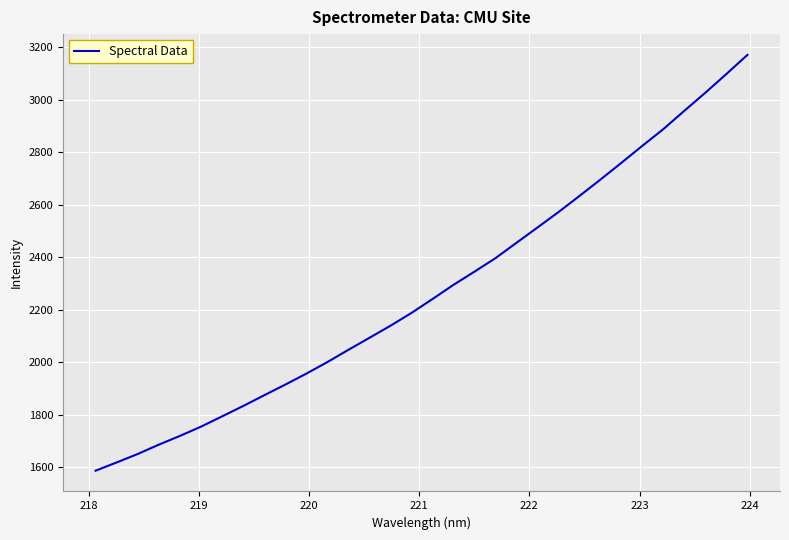

What is the minimum value shown in the chart?

1587.7